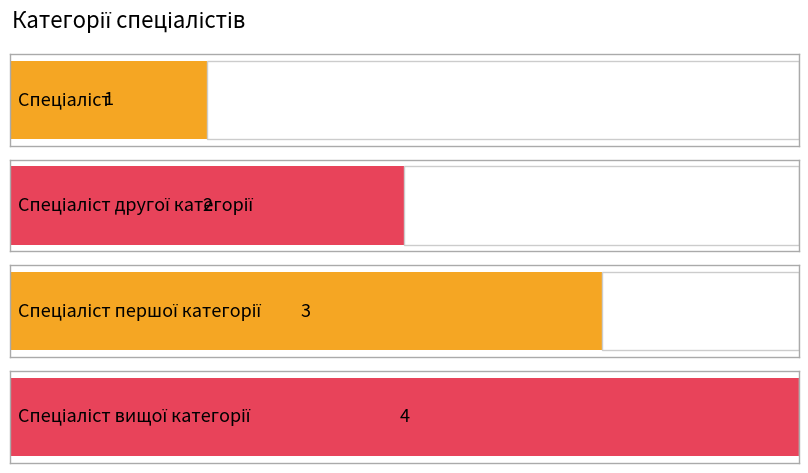

How many bars are there in total?

4